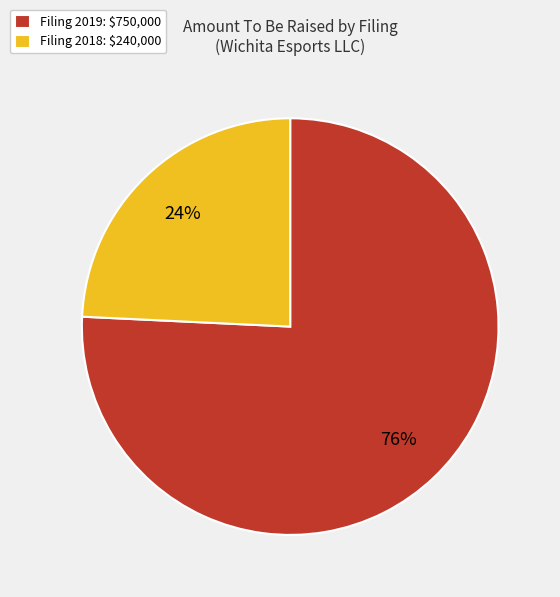

What is the largest slice in the pie chart?

Filing 2019: $750,000